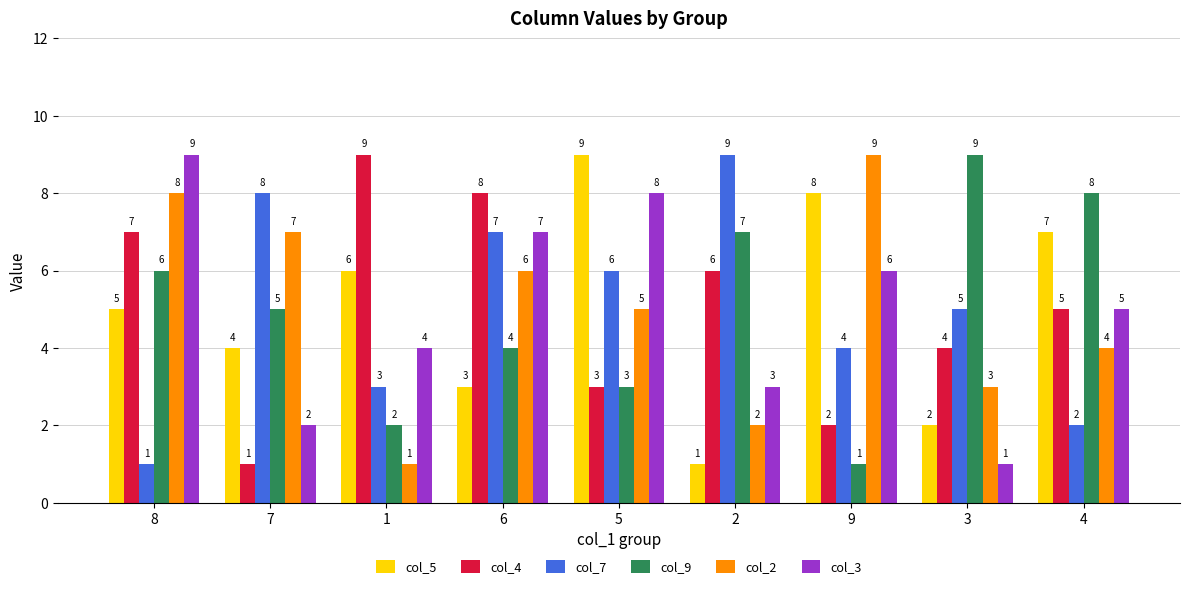

What is the label of the 7th bar from the right?

1